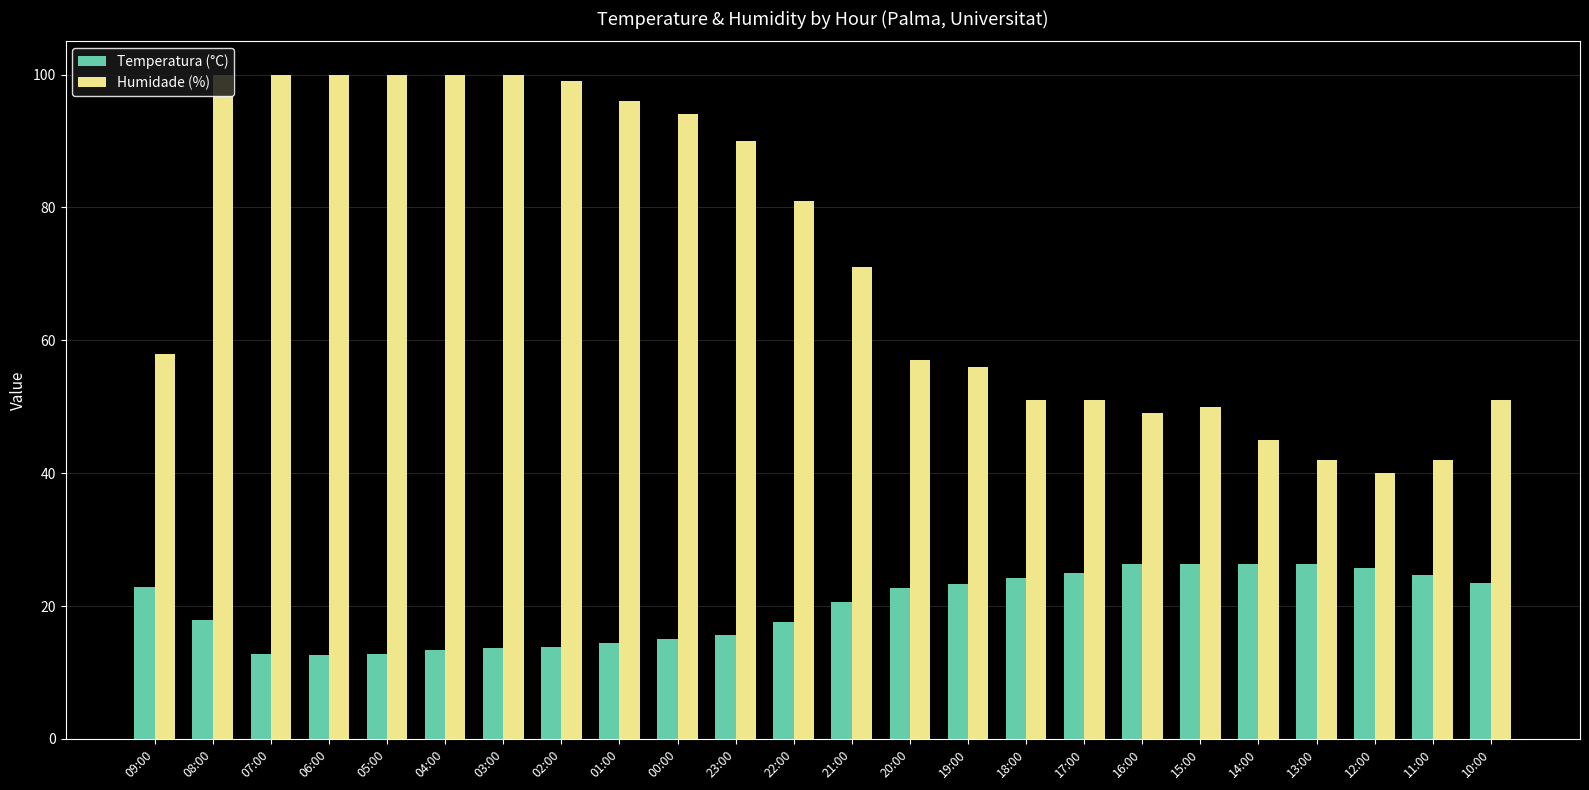

The Temperatura (°C) series shows 17.9 at 08:00. True or false?

True